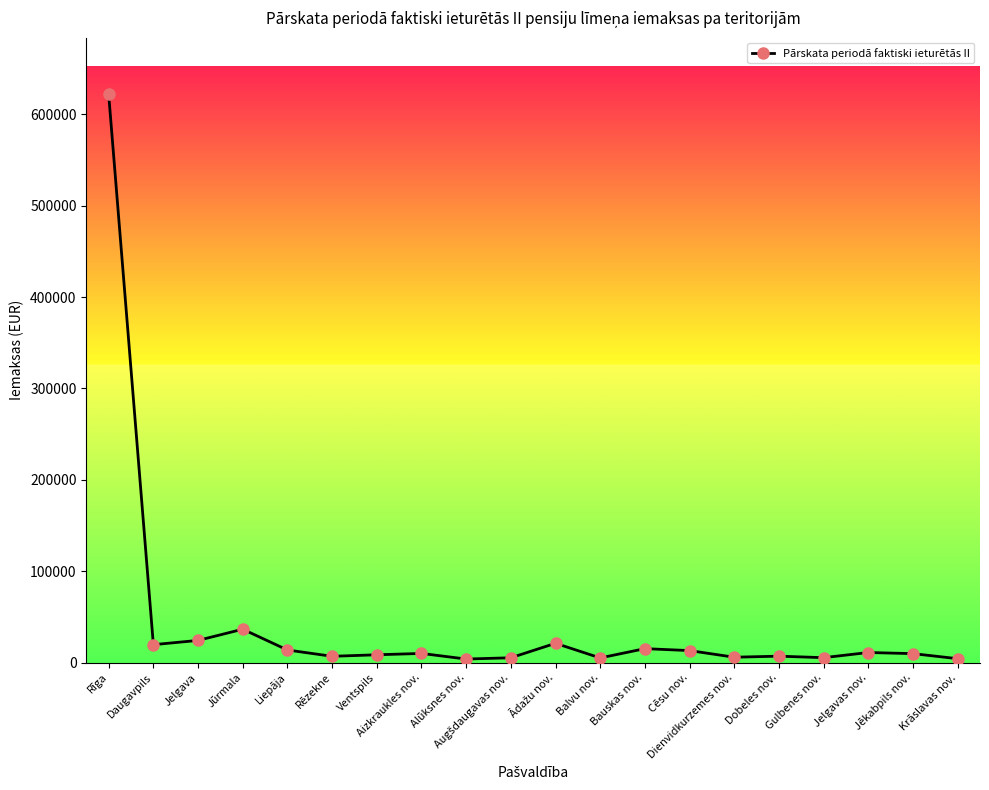

What is the difference between the maximum and minimum values?

617797.6